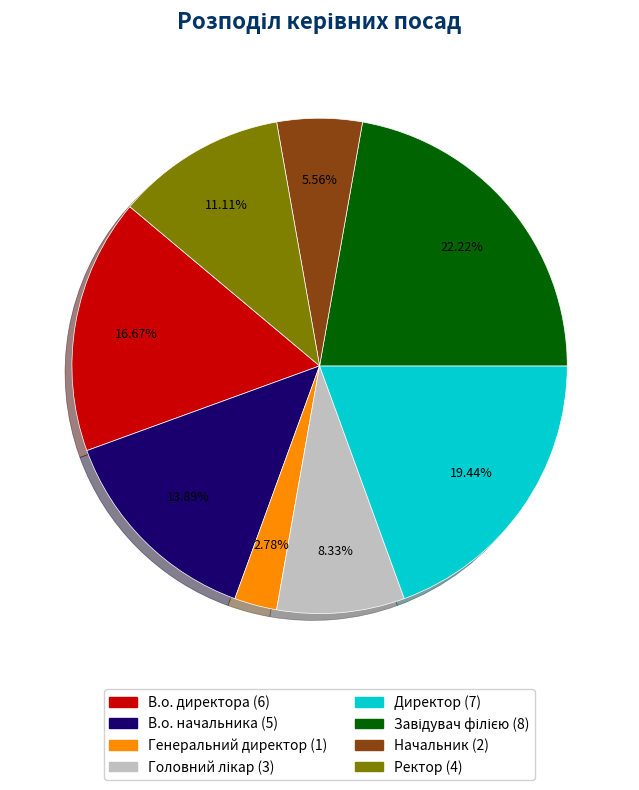

Does Директор account for over 50% of the chart?

No